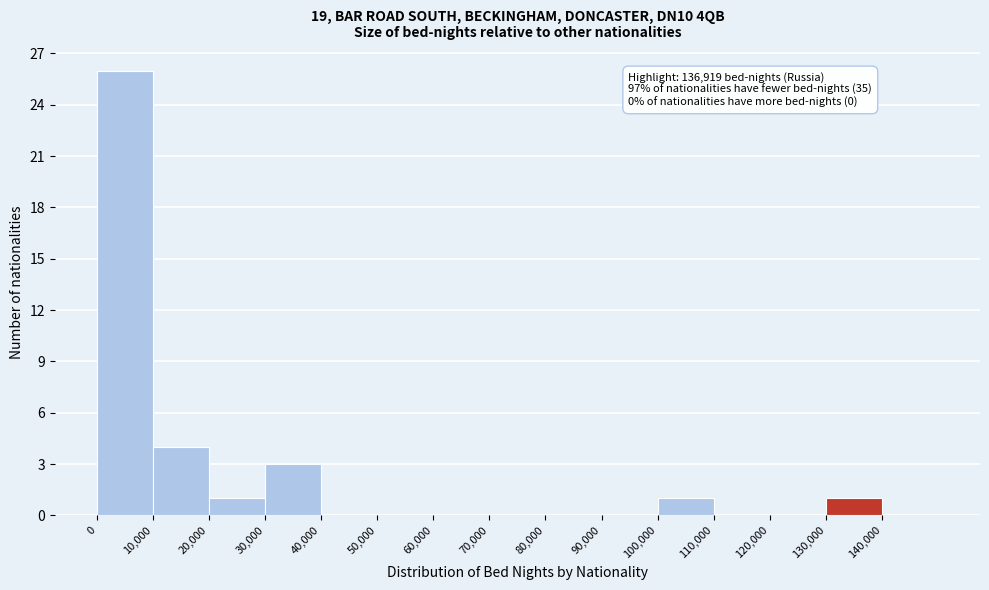

Over which range of the x-axis is the bar tallest?

0 to 10000